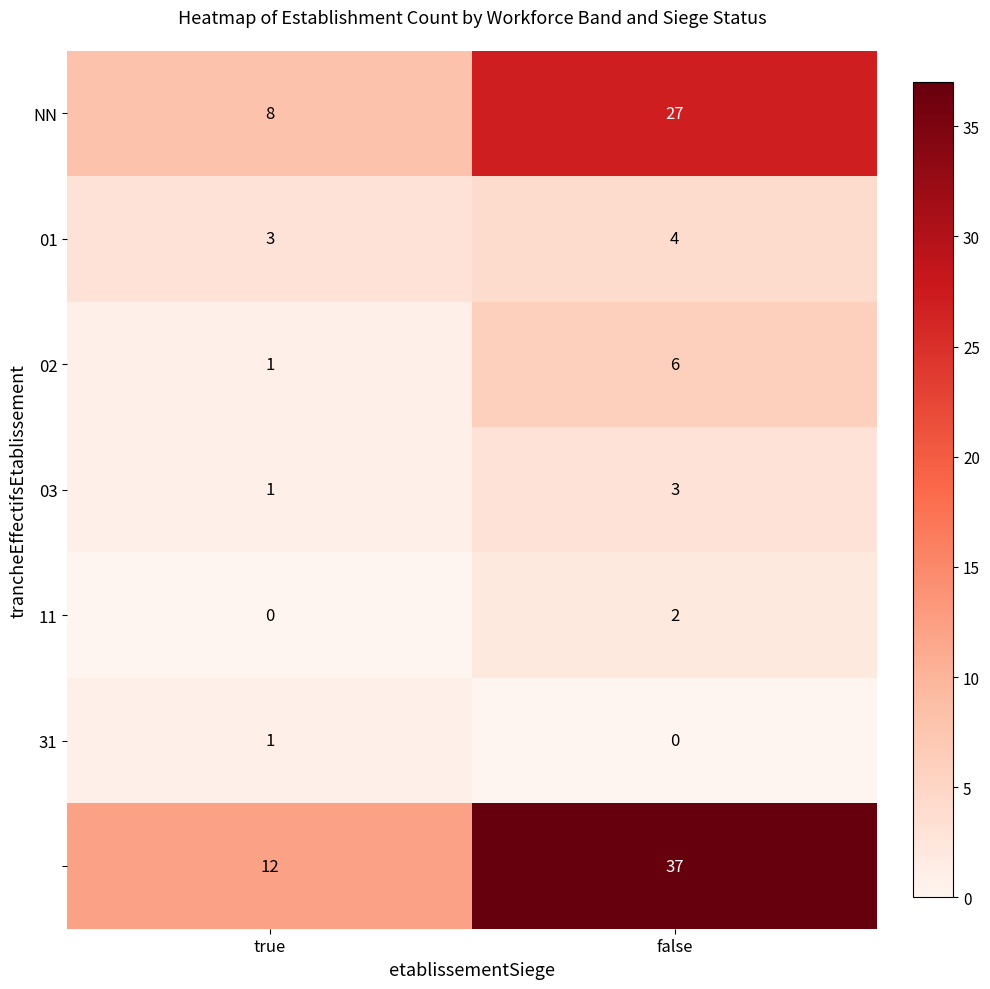

What is the greatest value displayed?

37